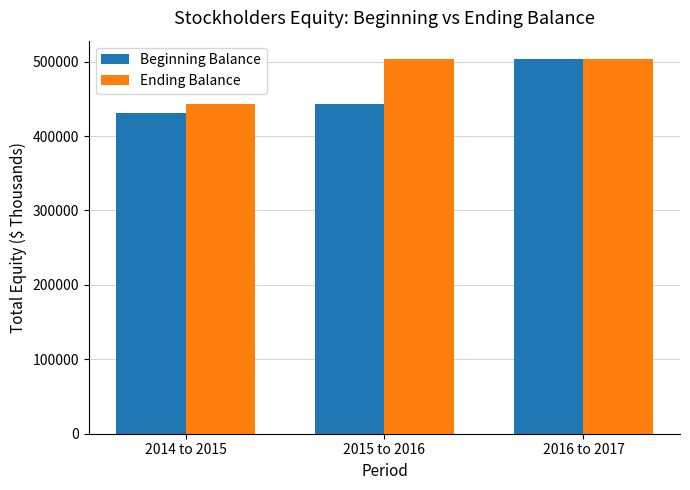

What is the difference between the maximum and minimum values in the Beginning Balance series?

72408